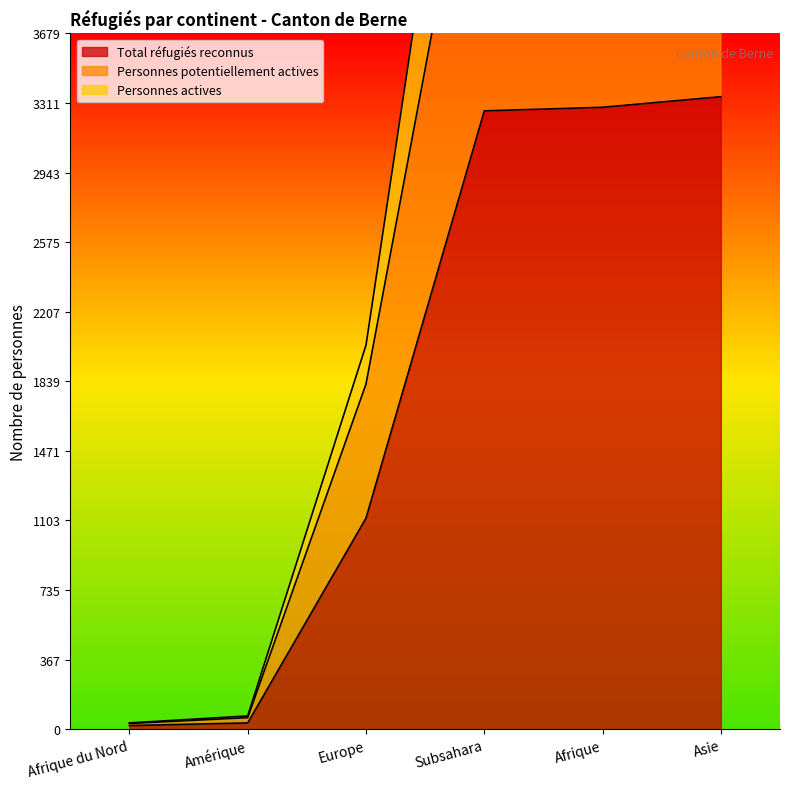

What is the average value of the Personnes actives series?

539